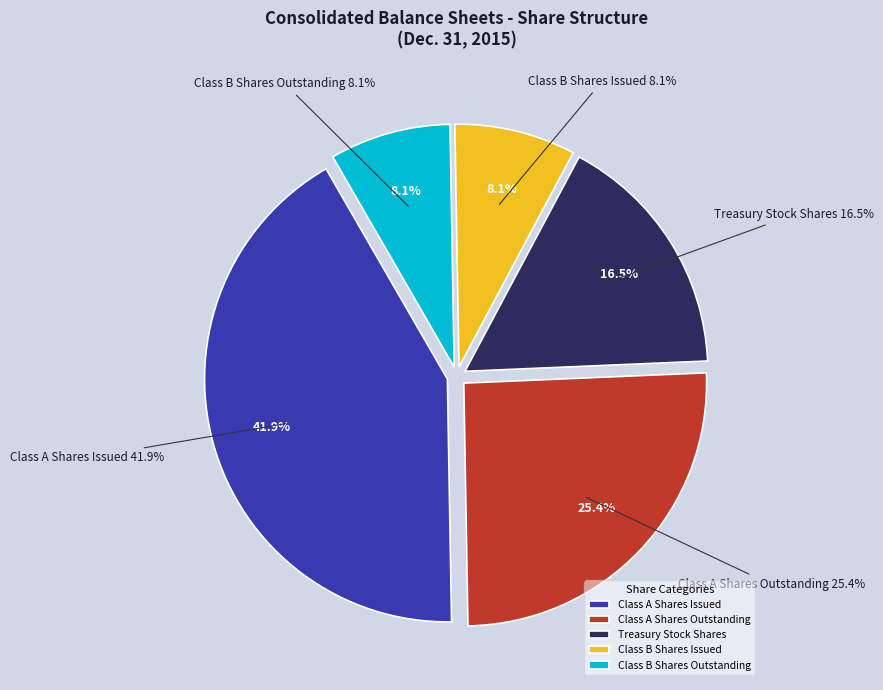

What portion of the pie excludes Class B Shares Issued?

91.9%